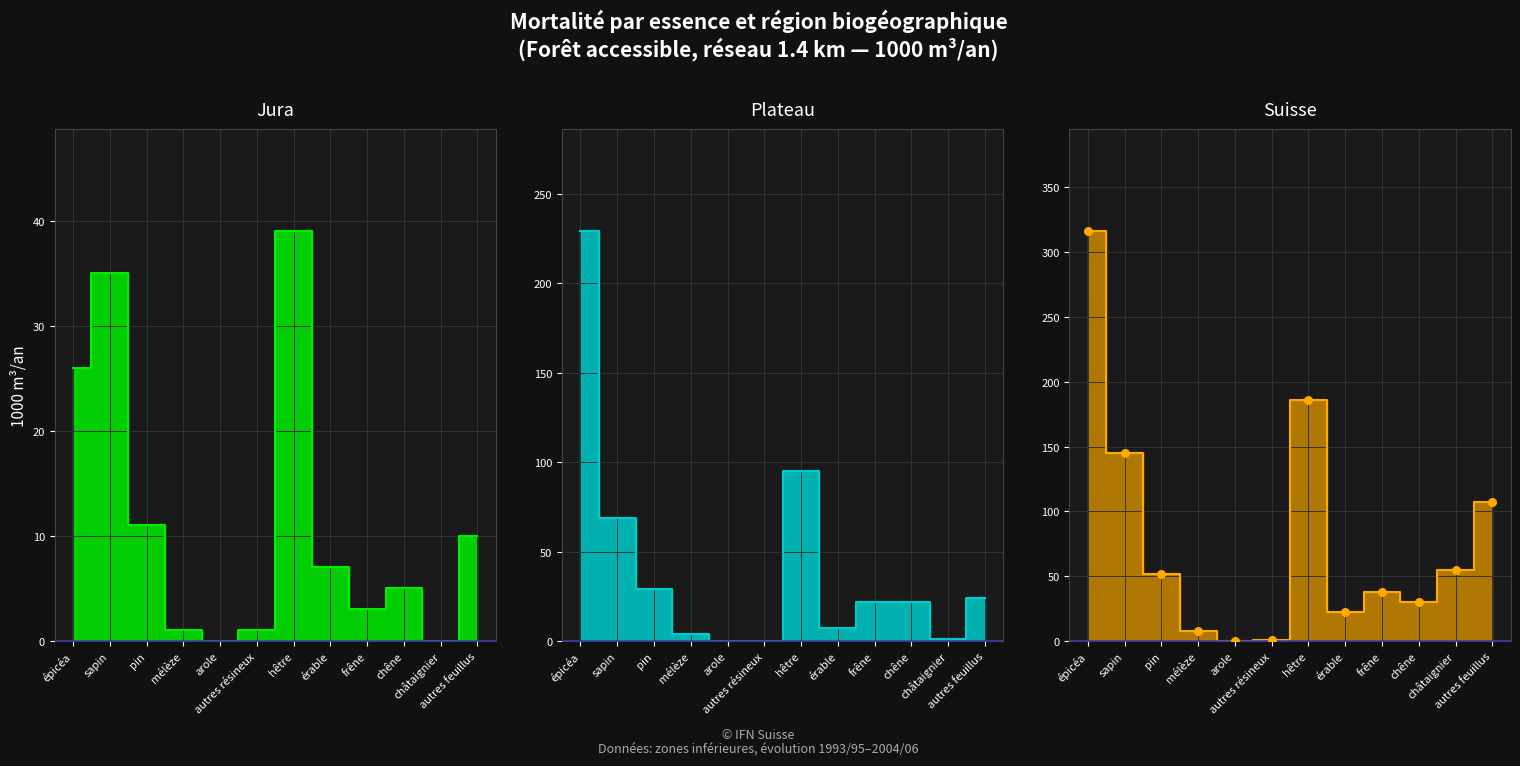

Which has a higher value, épicéa or mélèze?

épicéa